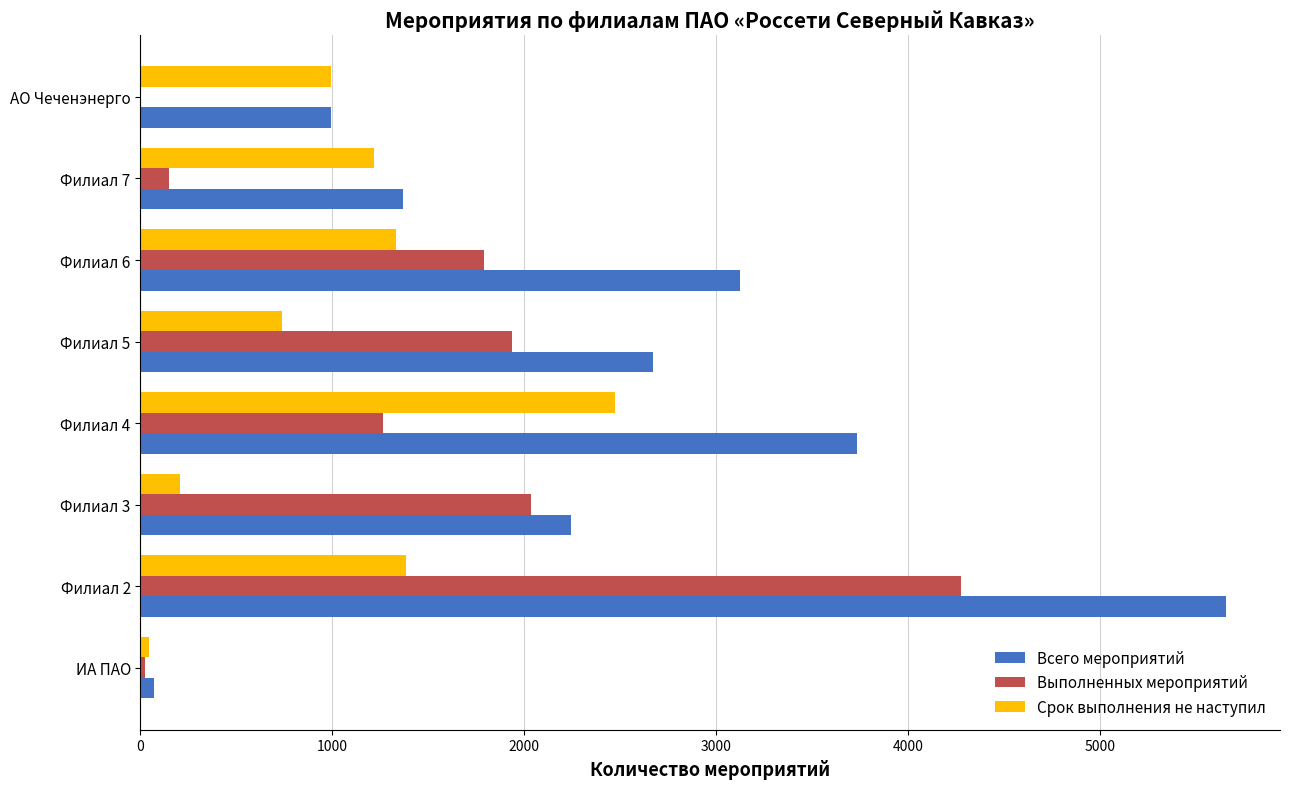

What are all the series names shown in the legend?

Всего мероприятий, Выполненных мероприятий, Срок выполнения не наступил